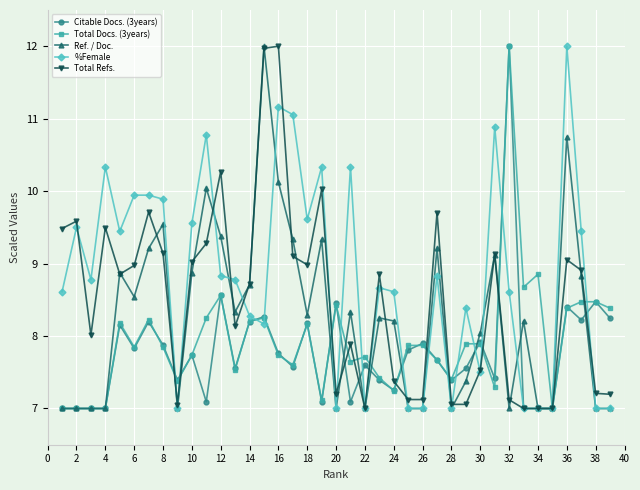

What is the value of the %Female point at the 12th from the left?

8.8